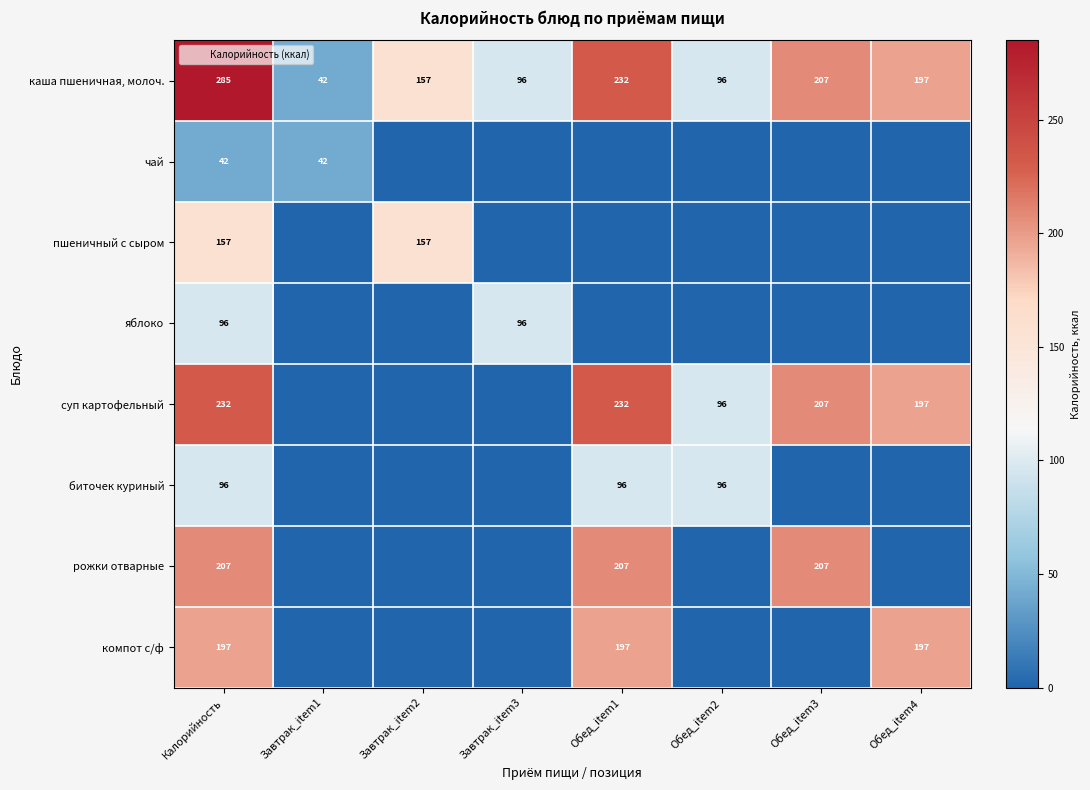

Which series has the widest spread of values?

каша пшеничная, молоч.